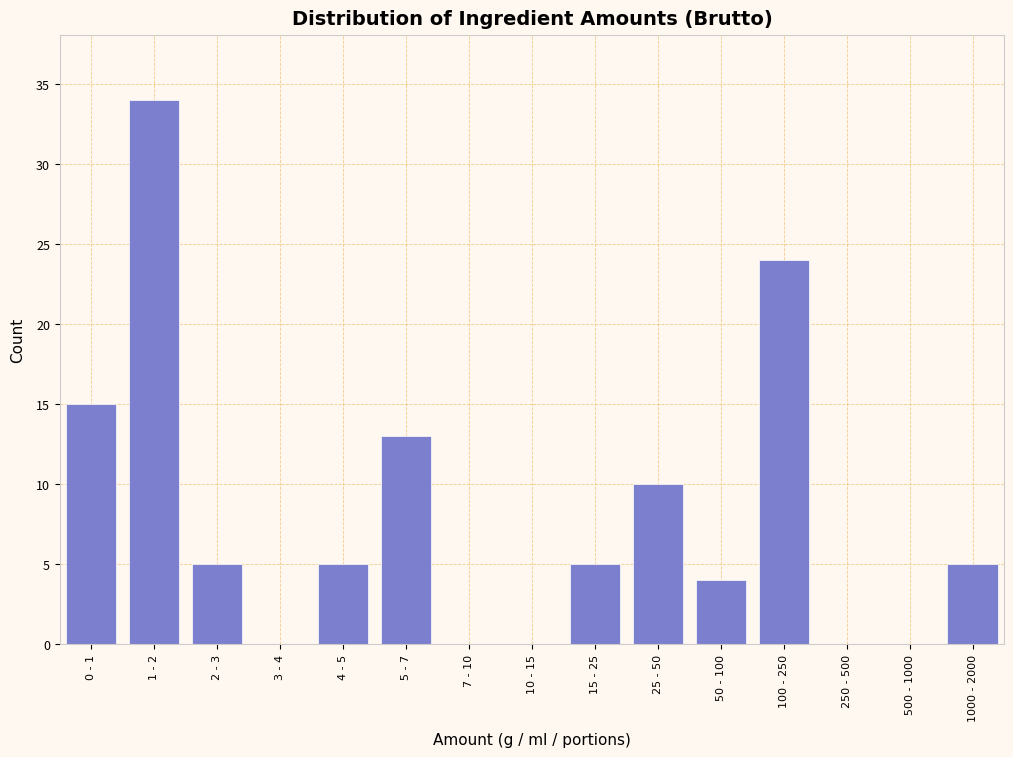

Reading left to right, transcribe all the data shown in this chart.

0 - 1=15	1 - 2=34	2 - 3=5	3 - 4=0	4 - 5=5	5 - 7=13	7 - 10=0	10 - 15=0	15 - 25=5	25 - 50=10	50 - 100=4	100 - 250=24	250 - 500=0	500 - 1000=0	1000 - 2000=5